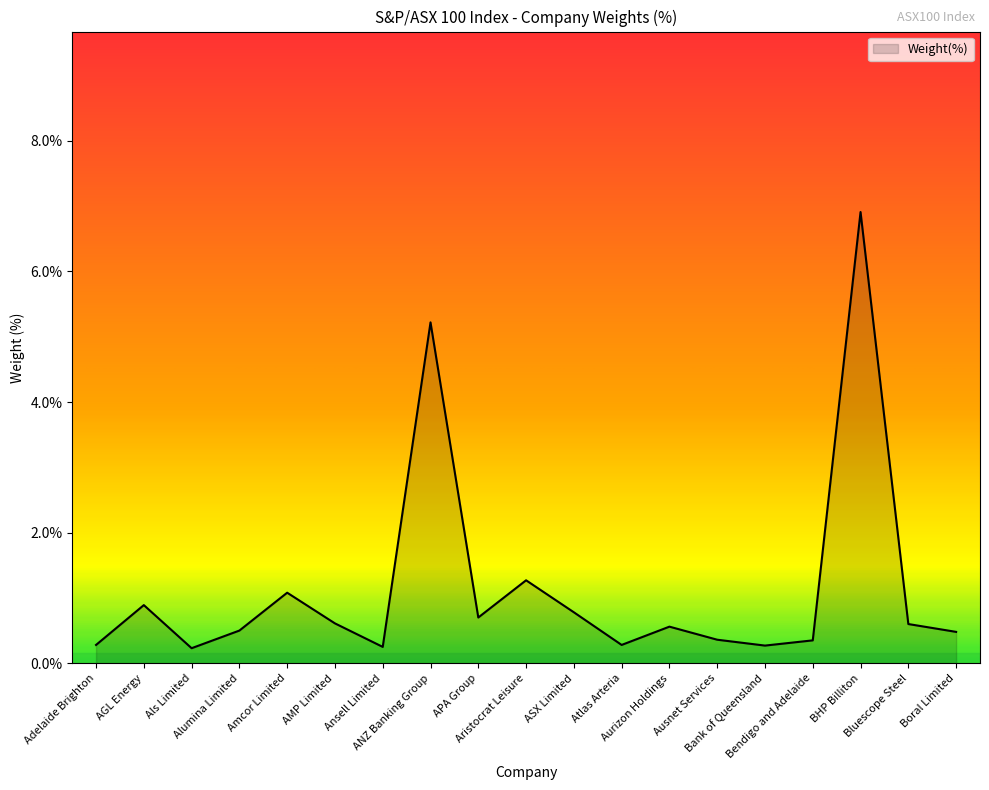

How many interior local valleys (lower than both neighbors) does the data have?

5